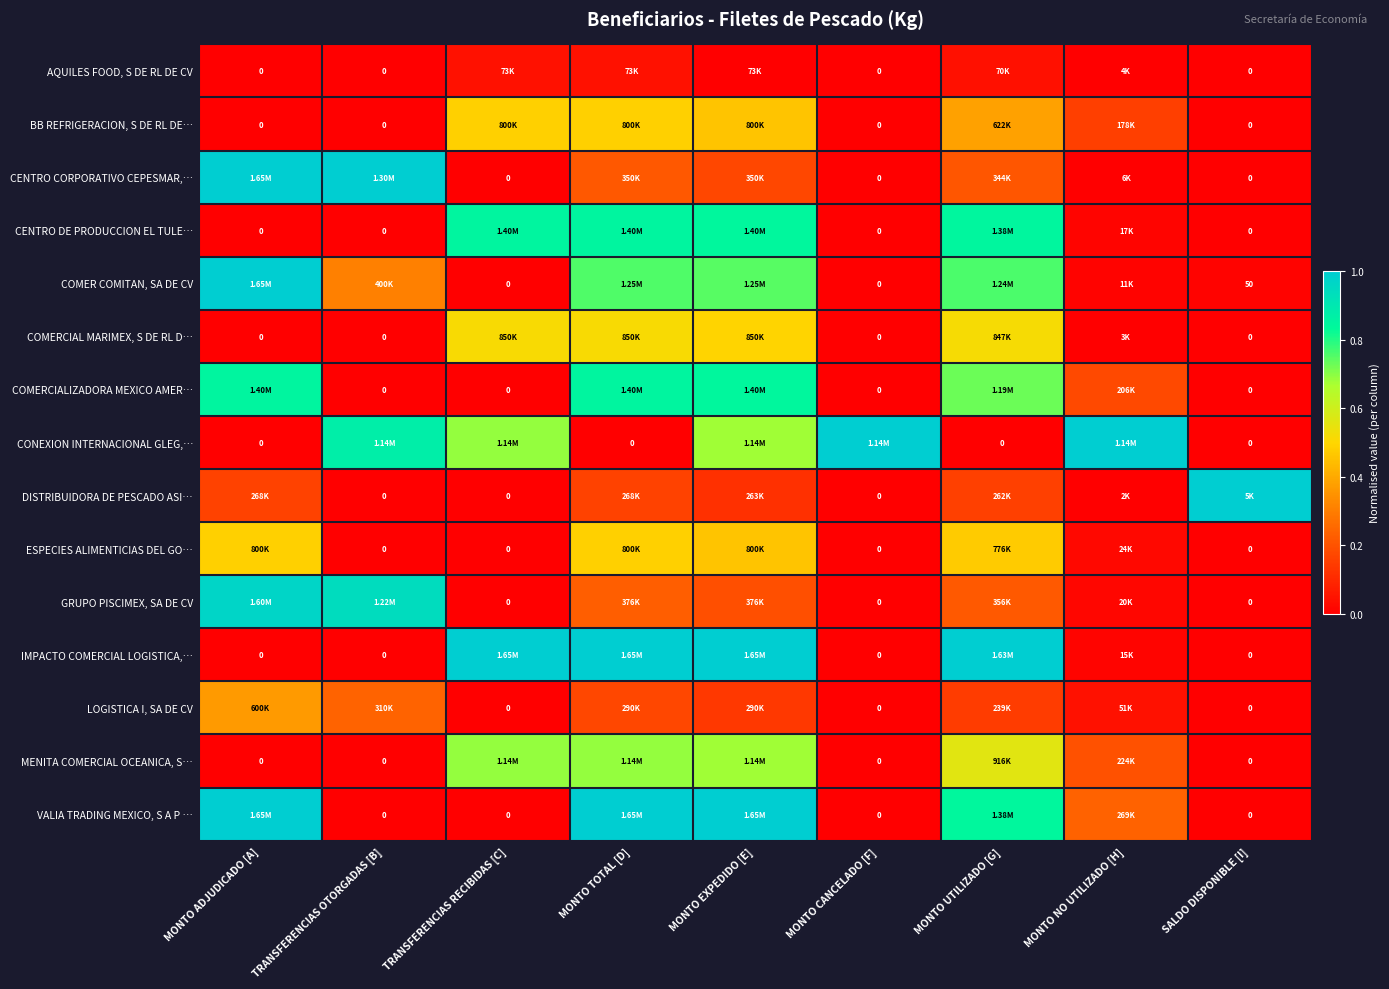

Is the value of COMERCIAL MARIMEX, S DE RL D… at TRANSFERENCIAS OTORGADAS [B] greater than the value of DISTRIBUIDORA DE PESCADO ASI… at MONTO CANCELADO [F]?

No